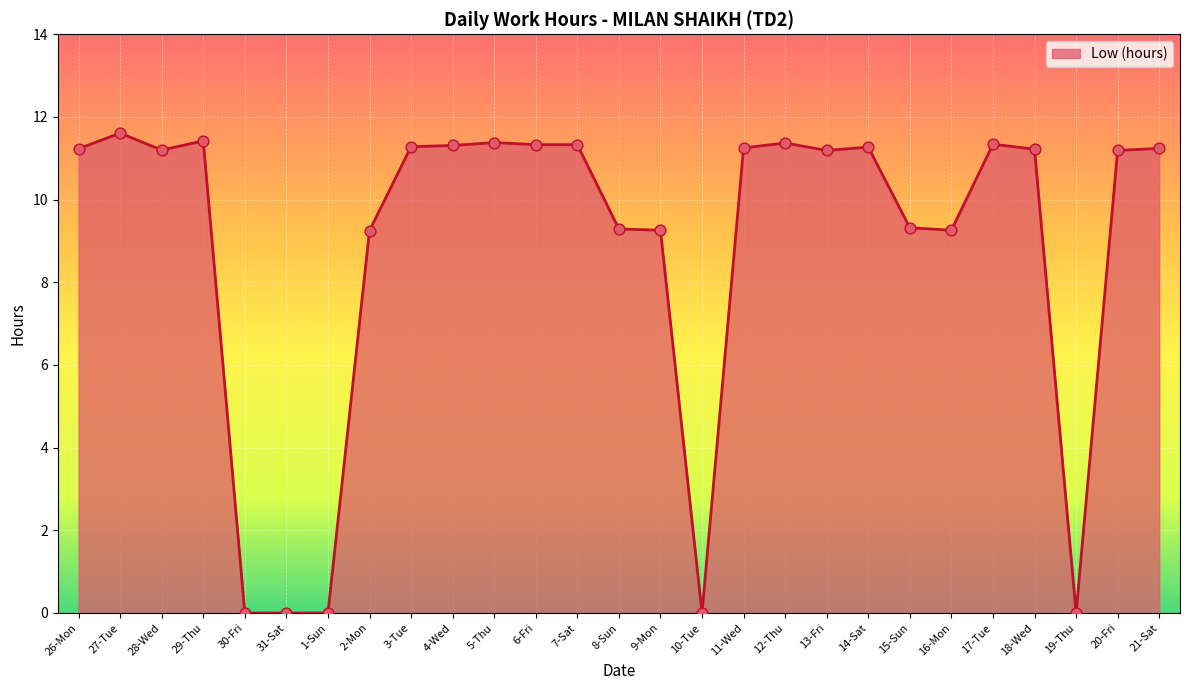

What is the change in value from 28-Wed to 31-Sat?

-11.2